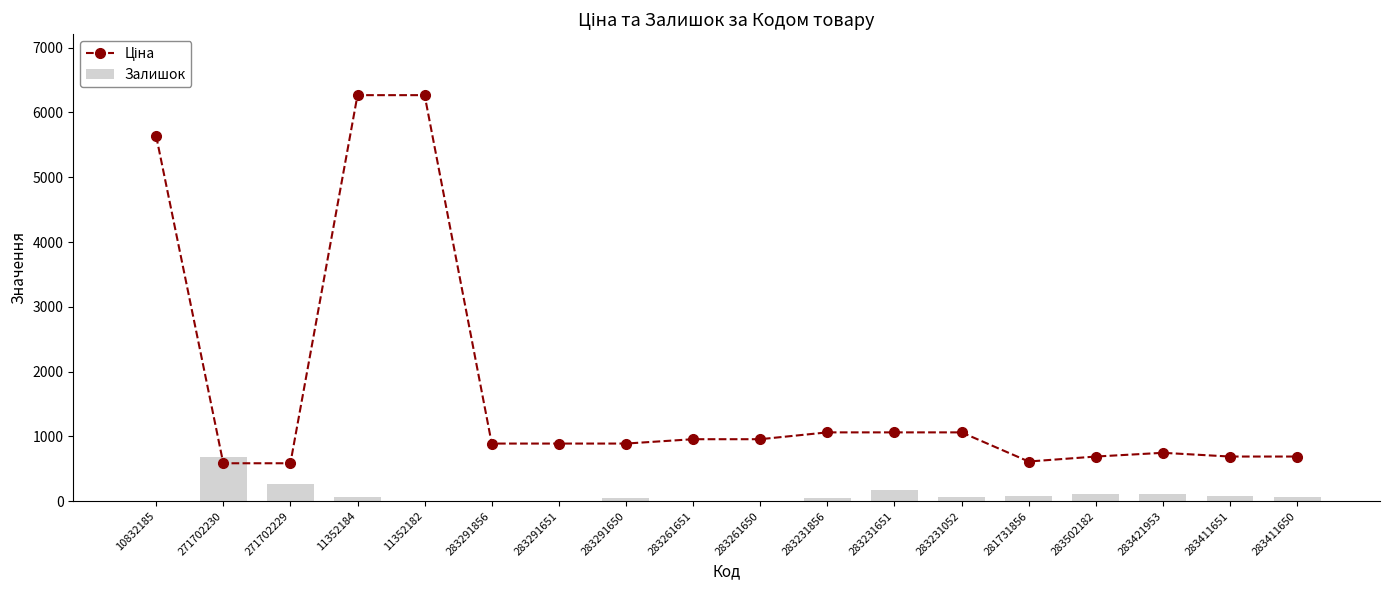

Which series has the widest spread of values?

Ціна